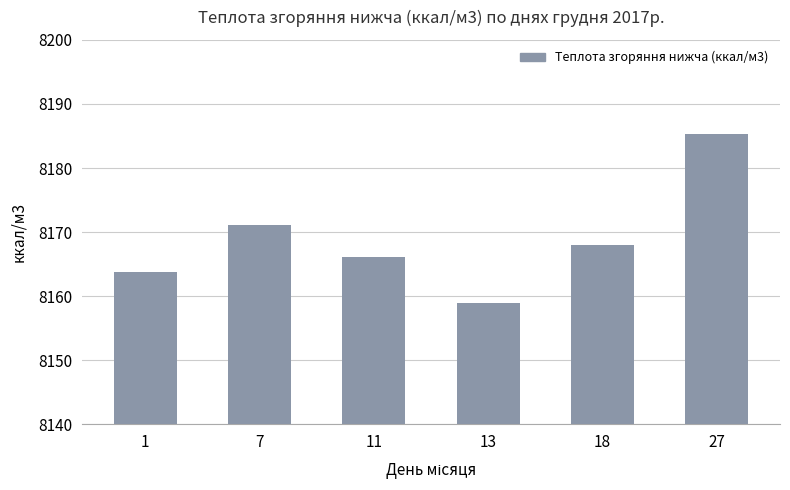

How many data points does each series have?

6